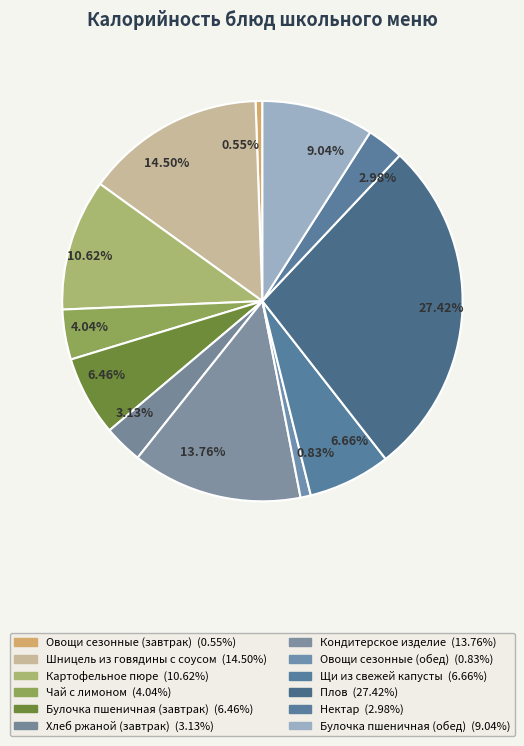

Which category has the biggest portion of the pie?

27.42%